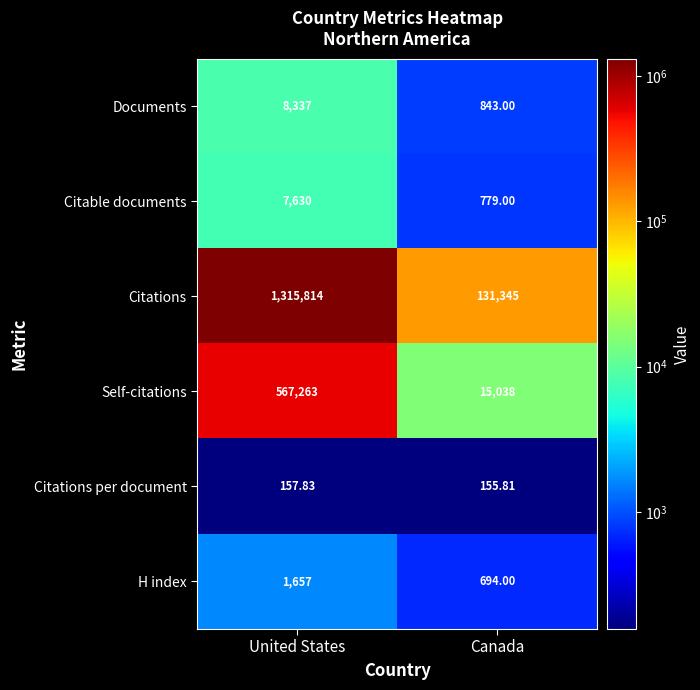

Which label corresponds to the largest value in the chart?

United States